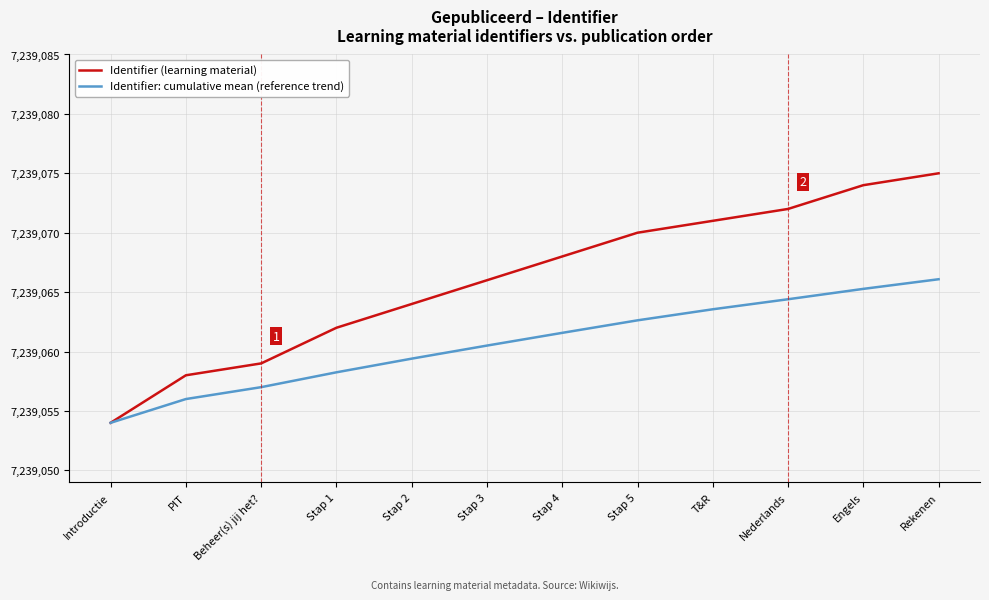

What is the spread (max minus min) of values at Stap 4?

6.4